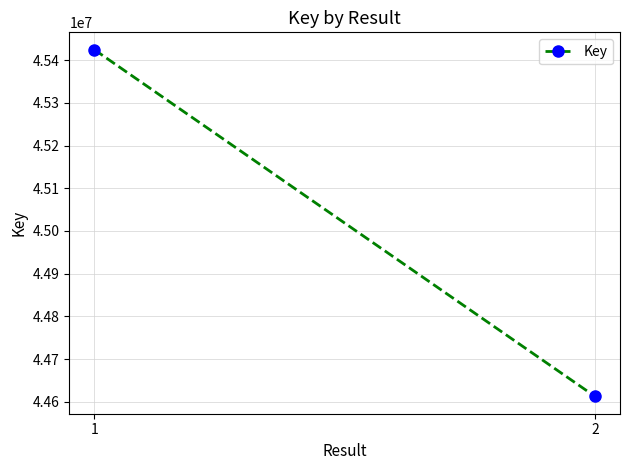

Reading right to left, extract all data points from this chart.

2=44612728	1=45424530